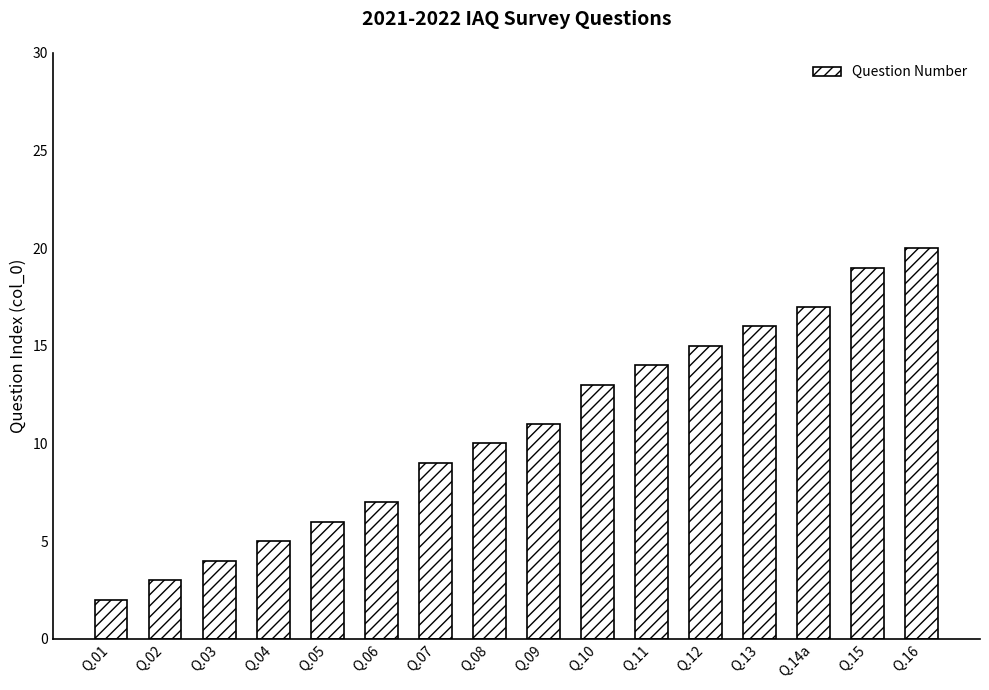

What is the value of the 4th bar from the left?

5